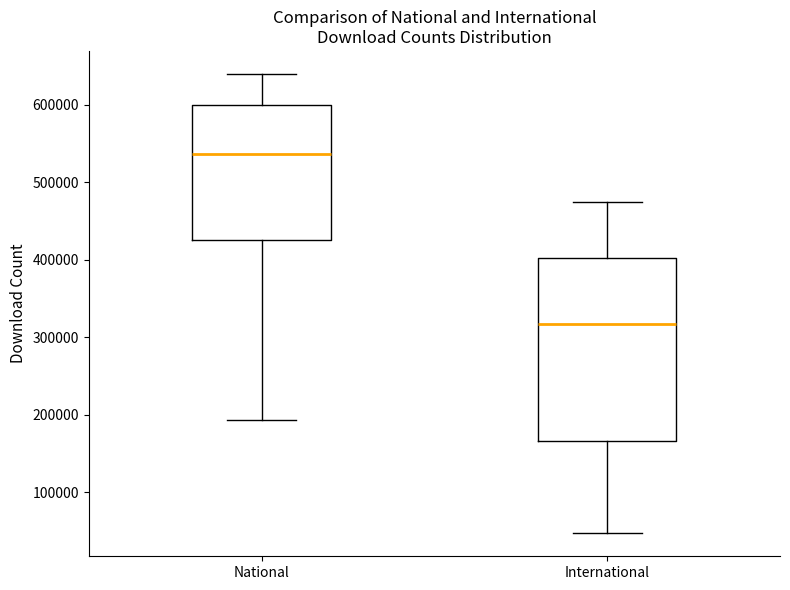

Where does the lower whisker of the box for International end on the y-axis? The values are not printed on the chart, so give them approximately, as read against the axis.

50000